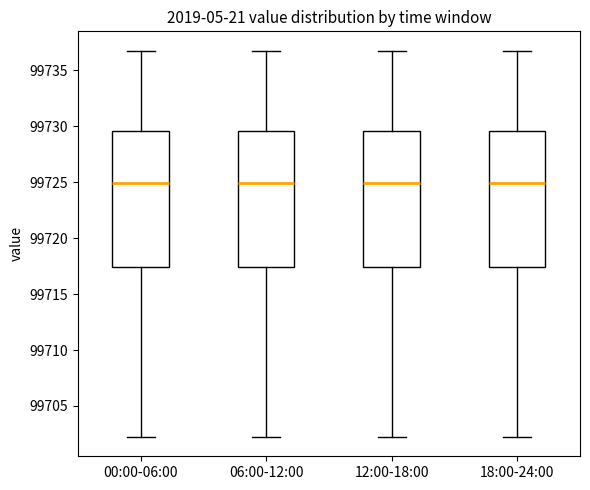

Reading left to right, transcribe this box plot: for each box, give where its median line is, the range the box spans, and where its two whiskers end, as read against the y-axis. The values are not printed on the chart, so give them approximately, as read against the axis.

00:00-06:00: median 99725.0, box 99717.5 to 99729.5, whiskers 99702.0 to 99737.0
06:00-12:00: median 99725.0, box 99717.5 to 99729.5, whiskers 99702.0 to 99737.0
12:00-18:00: median 99725.0, box 99717.5 to 99729.5, whiskers 99702.0 to 99737.0
18:00-24:00: median 99725.0, box 99717.5 to 99729.5, whiskers 99702.0 to 99737.0